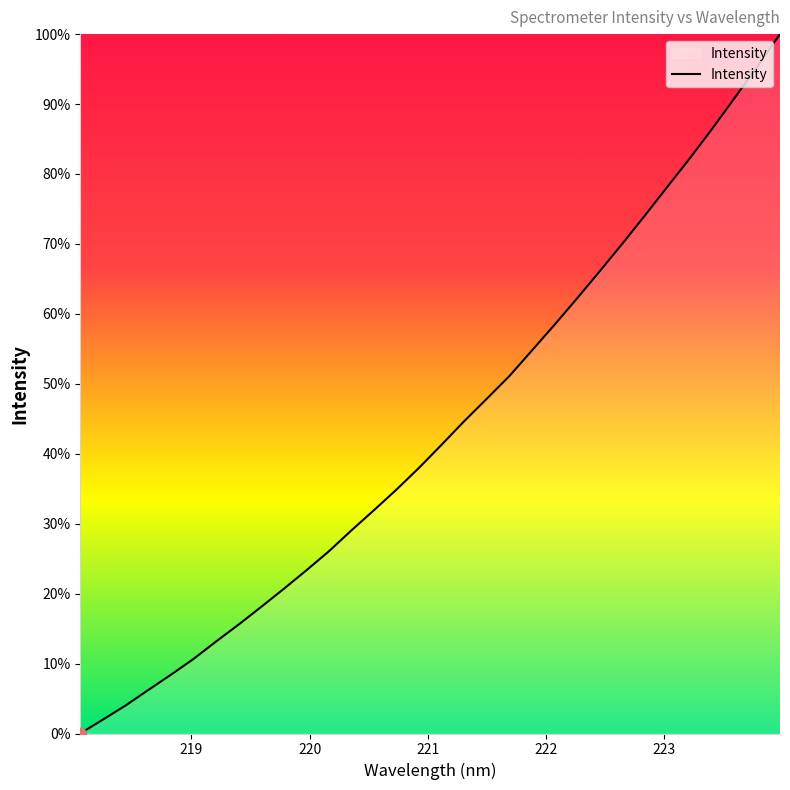

What is the difference between the maximum and minimum values?

100.0